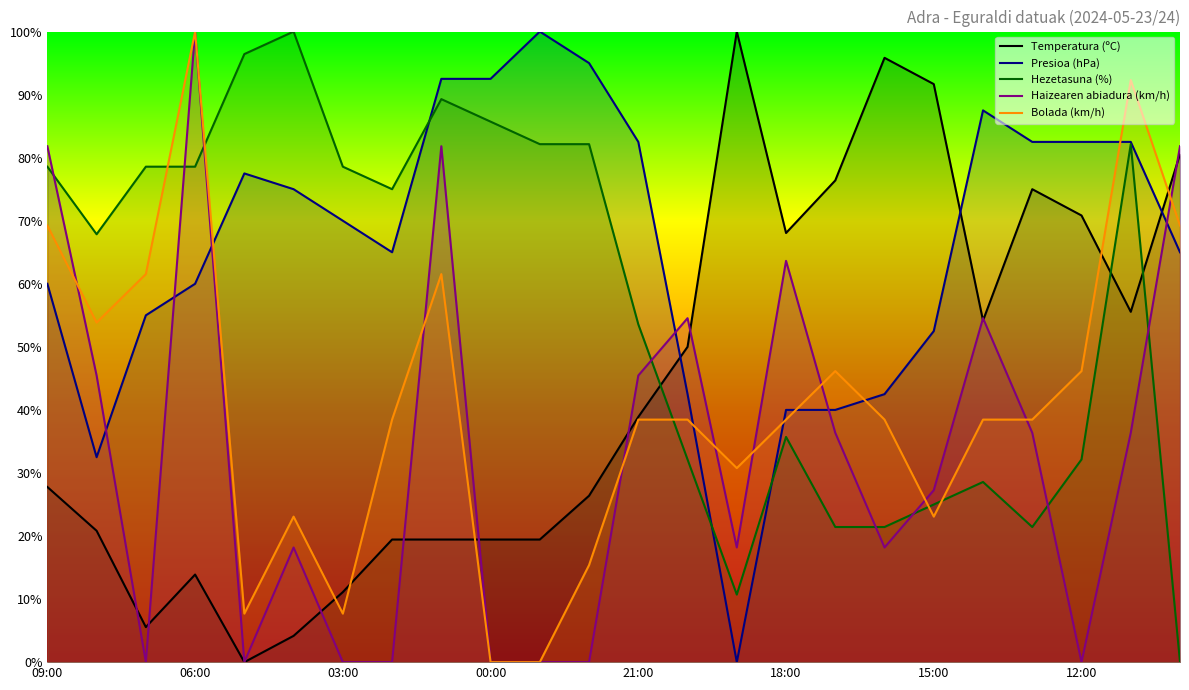

At which label does Presioa (hPa) reach its minimum?

14